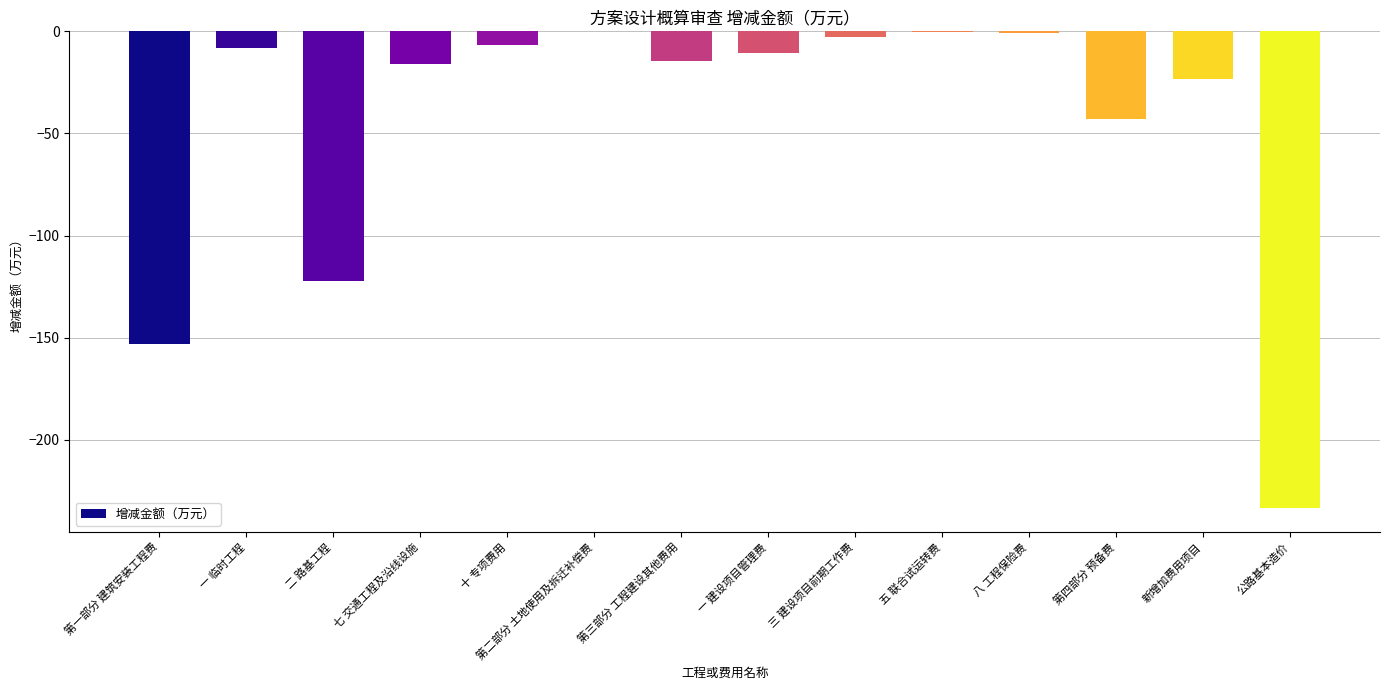

The value at 第四部分 预备费 is -42.8. True or false?

True